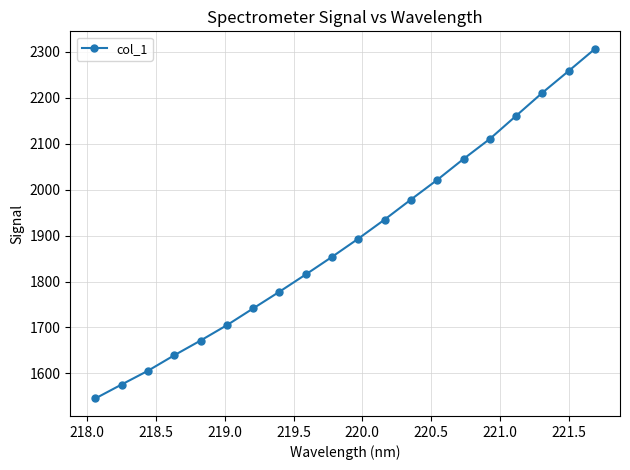

True or false: the data has more than 1 interior local peaks.

False